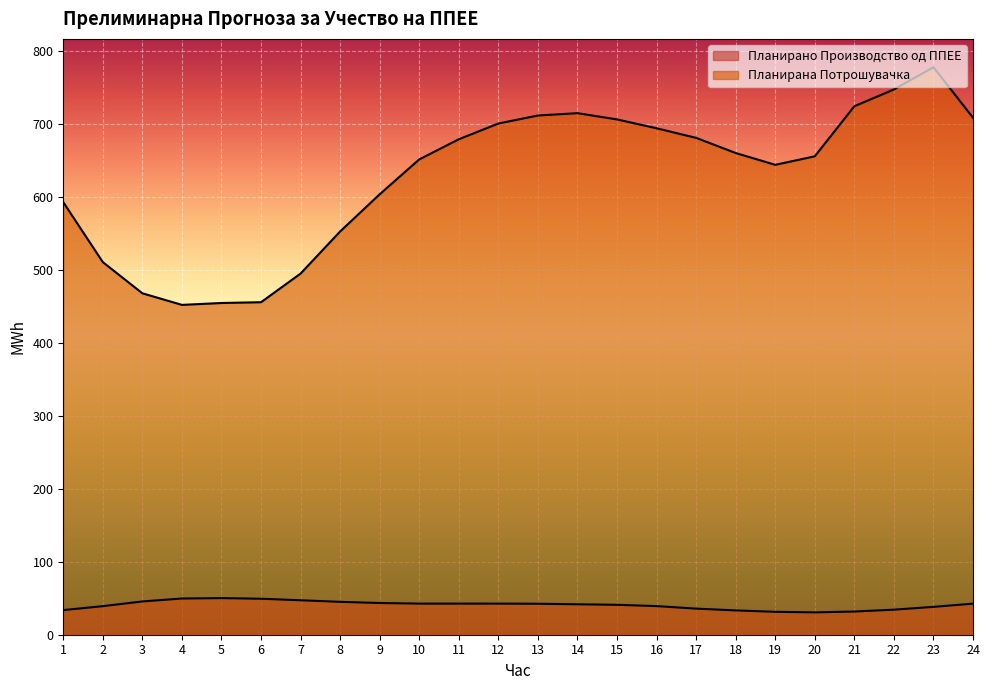

Reading right to left, transcribe all the data shown in this chart.

Планирано Производство од ППЕЕ: 42.6	38.2	34.4	31.8	30.7	31.4	33.4	35.8	39.3	41.0	41.8	42.5	42.7	42.7	42.7	43.5	45.1	47.3	49.4	50.2	49.7	45.6	39.2	33.8
Планирана Потрошувачка: 709.1	778.3	747.9	724.8	656.2	644.5	660.7	681.5	694.6	706.8	715.3	712.2	701.2	679.6	652.0	604.1	553.1	495.4	456.1	455.0	452.4	468.3	511.0	593.2